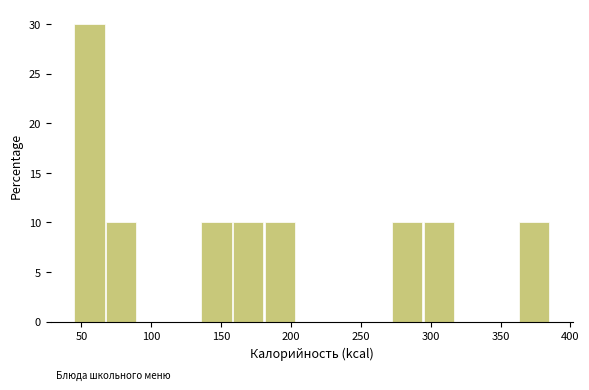

Which range on the x-axis has the tallest bar?

45 to 70